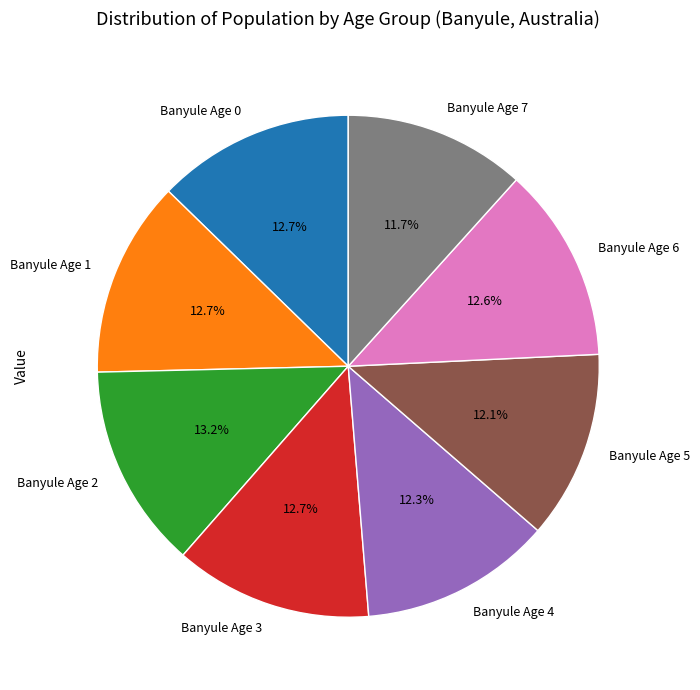

How many segments does this pie chart have?

8